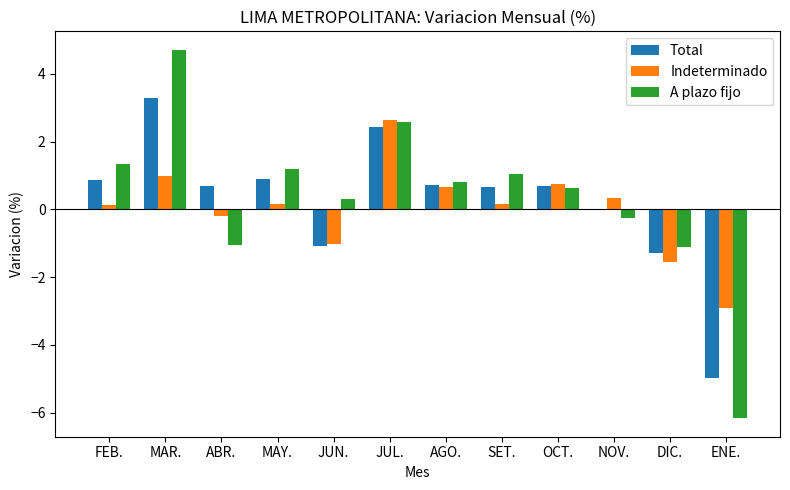

Between JUN. and OCT., which series saw the biggest shift?

Total